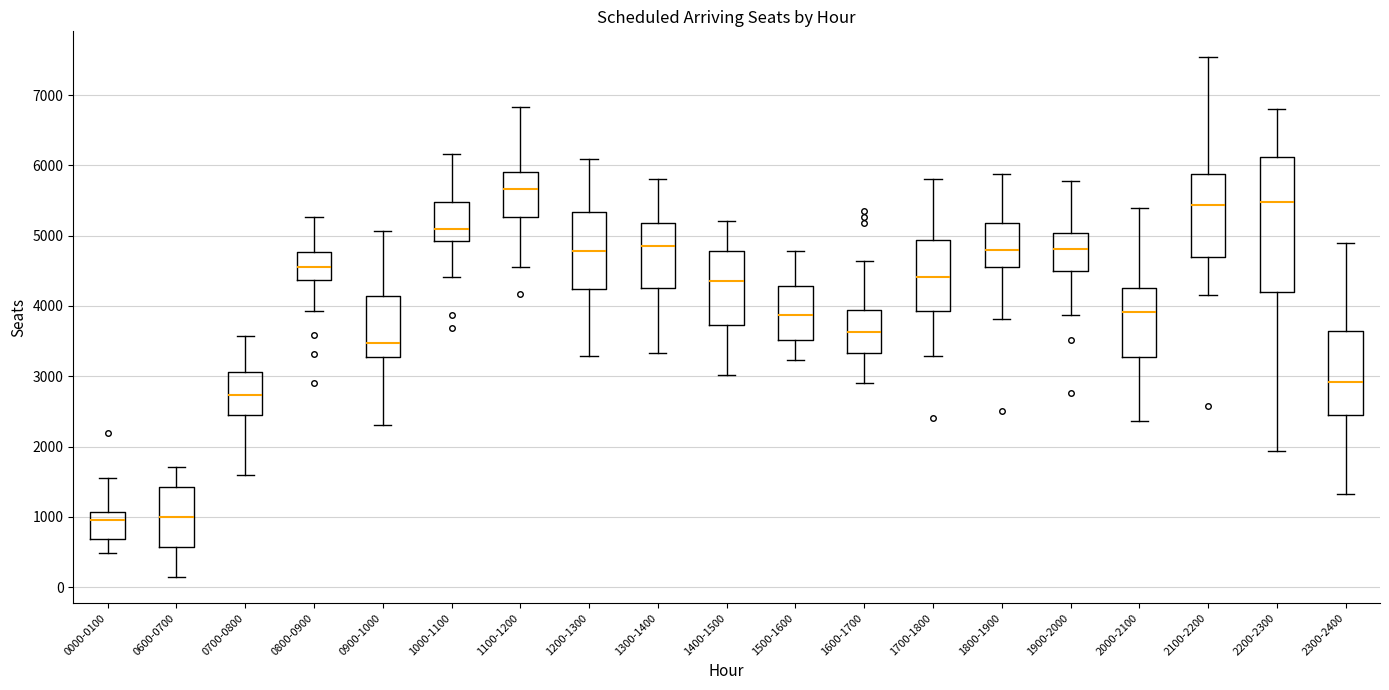

Reading left to right, transcribe this box plot: for each box, give where its median line is, the range the box spans, and where its two whiskers end, as read against the y-axis. The values are not printed on the chart, so give them approximately, as read against the axis.

0000-0100: median 900, box 700 to 1100, whiskers 500 to 1600
0600-0700: median 1000, box 600 to 1400, whiskers 100 to 1700
0700-0800: median 2700, box 2400 to 3100, whiskers 1600 to 3600
0800-0900: median 4600, box 4400 to 4800, whiskers 3900 to 5300
0900-1000: median 3500, box 3300 to 4100, whiskers 2300 to 5100
1000-1100: median 5100, box 4900 to 5500, whiskers 4400 to 6200
1100-1200: median 5700, box 5300 to 5900, whiskers 4600 to 6800
1200-1300: median 4800, box 4200 to 5300, whiskers 3300 to 6100
1300-1400: median 4900, box 4300 to 5200, whiskers 3300 to 5800
1400-1500: median 4400, box 3700 to 4800, whiskers 3000 to 5200
1500-1600: median 3900, box 3500 to 4300, whiskers 3200 to 4800
1600-1700: median 3600, box 3300 to 3900, whiskers 2900 to 4600
1700-1800: median 4400, box 3900 to 4900, whiskers 3300 to 5800
1800-1900: median 4800, box 4600 to 5200, whiskers 3800 to 5900
1900-2000: median 4800, box 4500 to 5000, whiskers 3900 to 5800
2000-2100: median 3900, box 3300 to 4300, whiskers 2400 to 5400
2100-2200: median 5400, box 4700 to 5900, whiskers 4200 to 7500
2200-2300: median 5500, box 4200 to 6100, whiskers 1900 to 6800
2300-2400: median 2900, box 2400 to 3600, whiskers 1300 to 4900